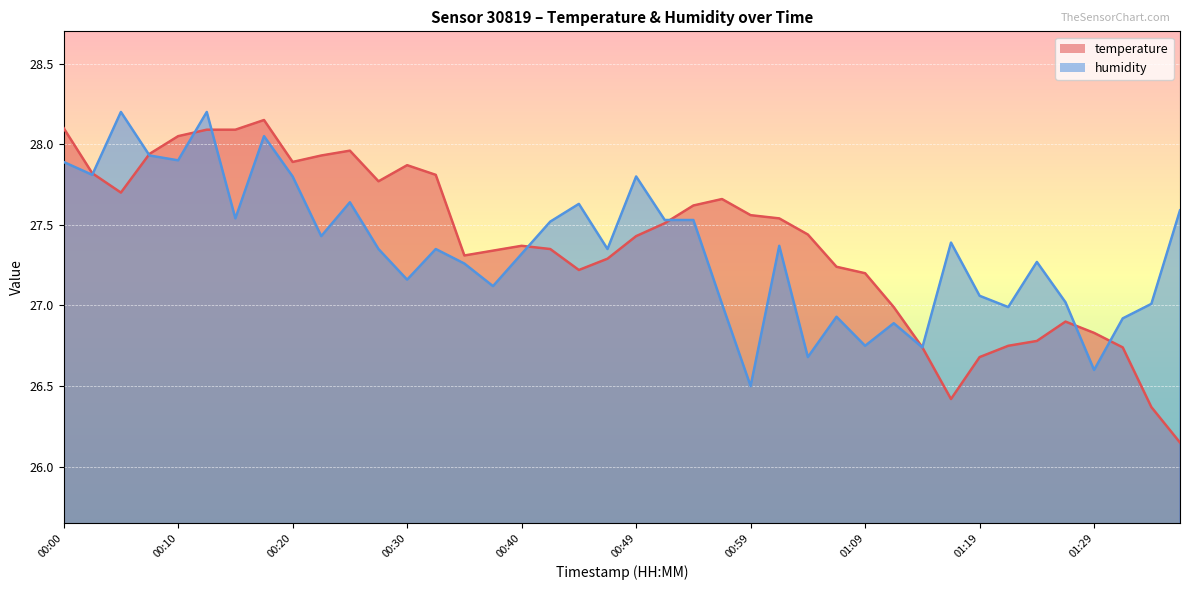

Rank the series by their maximum value, from highest to lowest.

humidity, temperature